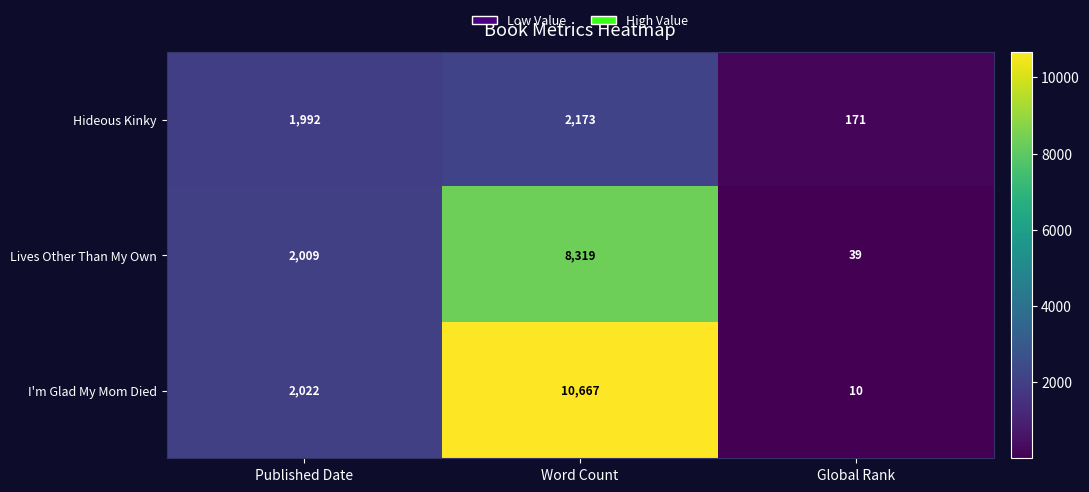

Which series changed the most between Published Date and Word Count?

I'm Glad My Mom Died